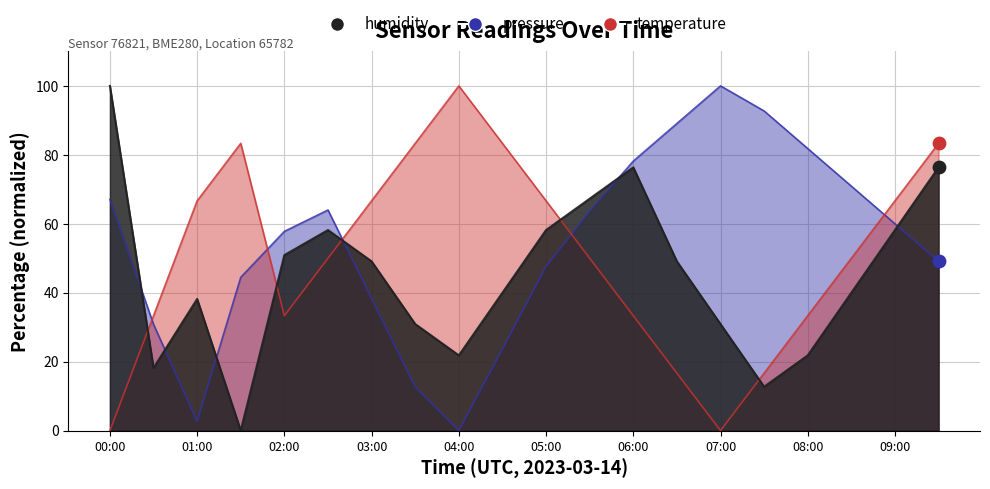

Which series reaches the minimum Y coordinate?

pressure